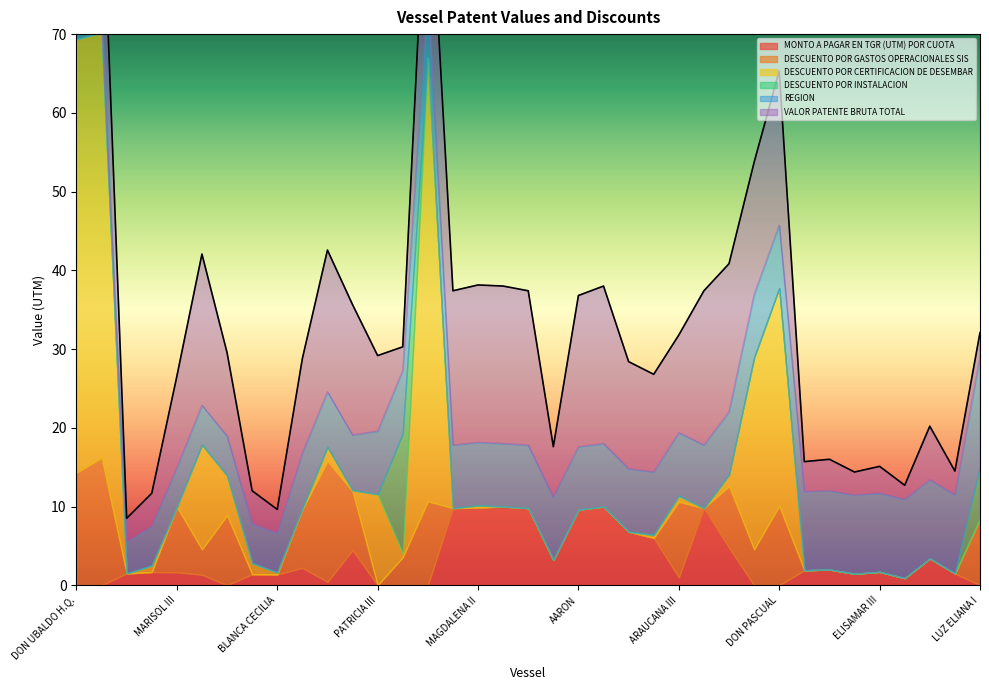

Where is the first local maximum for DESCUENTO POR CERTIFICACION DE DESEMBAR?

PATRICIA ALEJANDRA